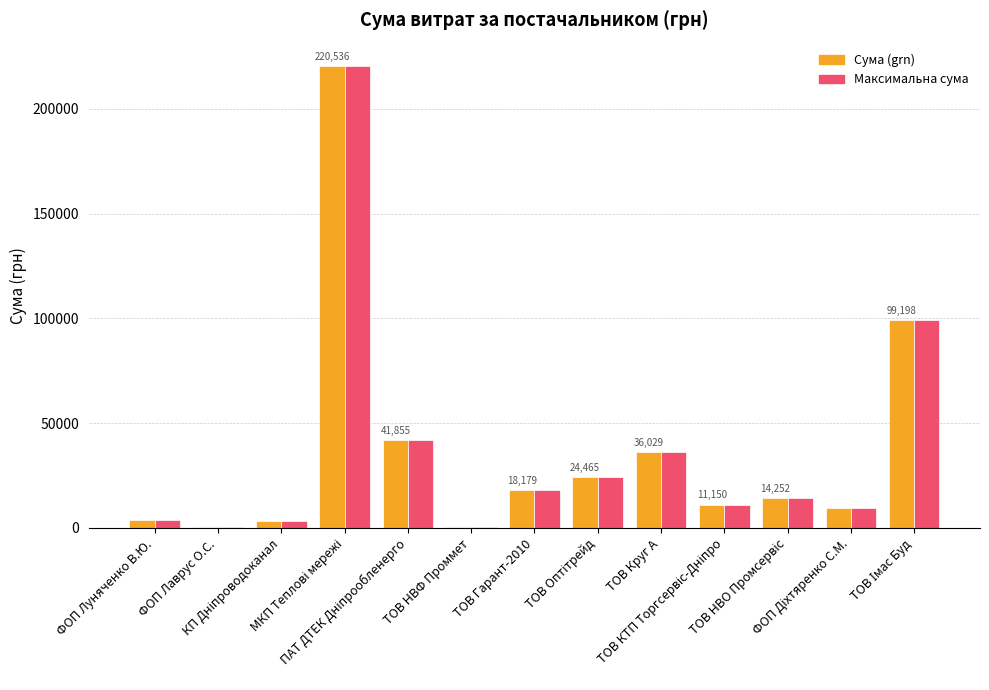

What is the maximum value shown in the chart?

220535.5